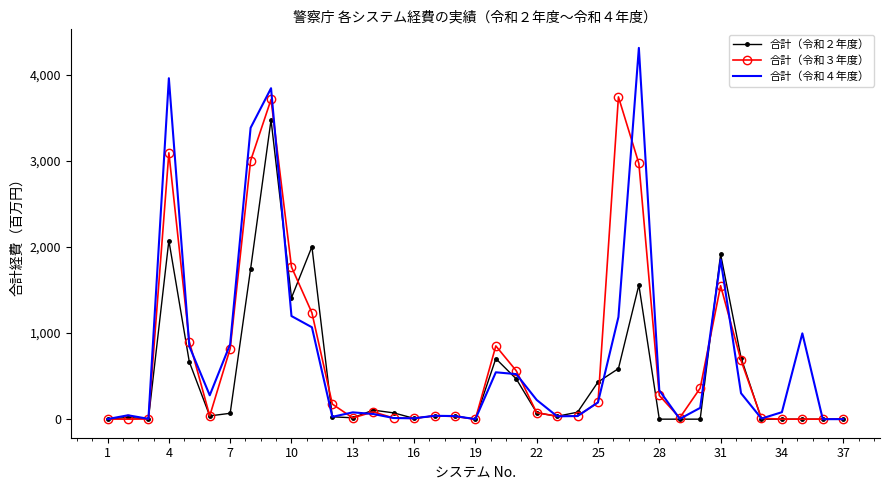

List the series in order of their peak value, lowest first.

合計（令和２年度）, 合計（令和３年度）, 合計（令和４年度）